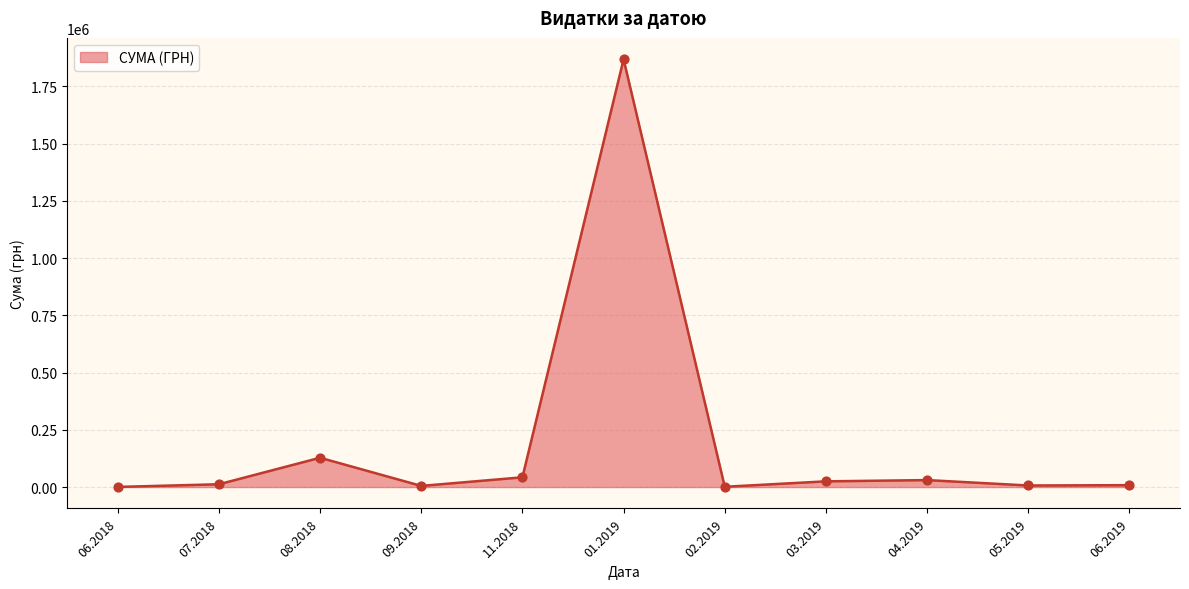

What is the maximum value shown in the chart?

1868155.4